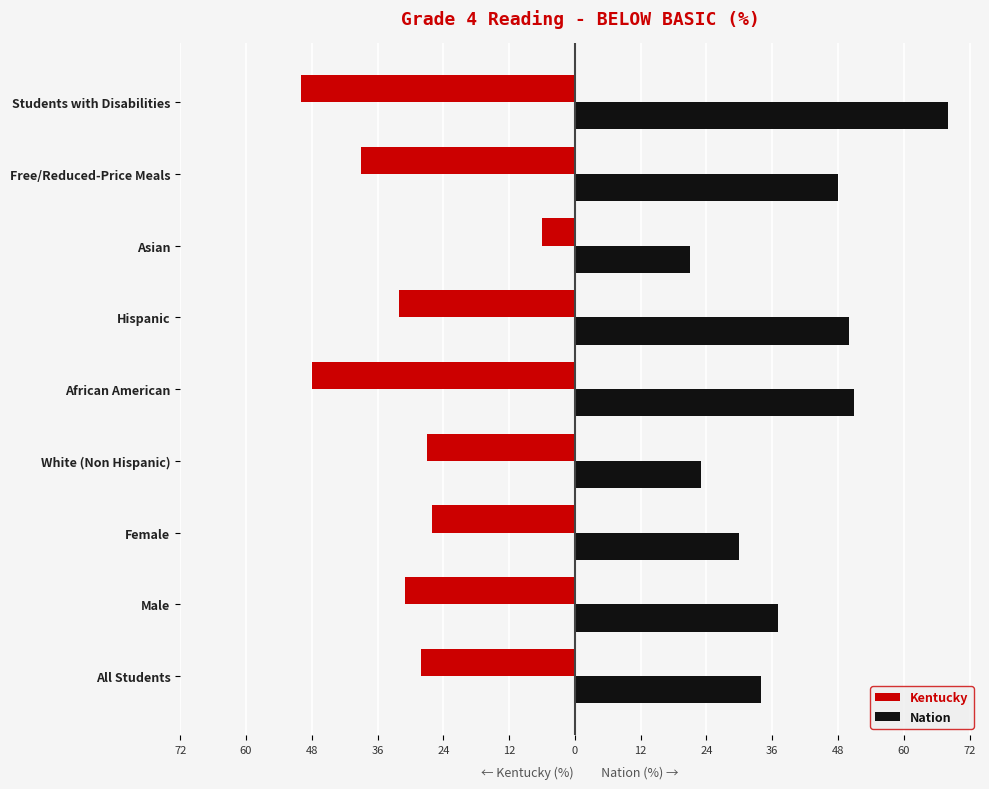

What is the difference between the maximum and minimum values in the Nation series?

47